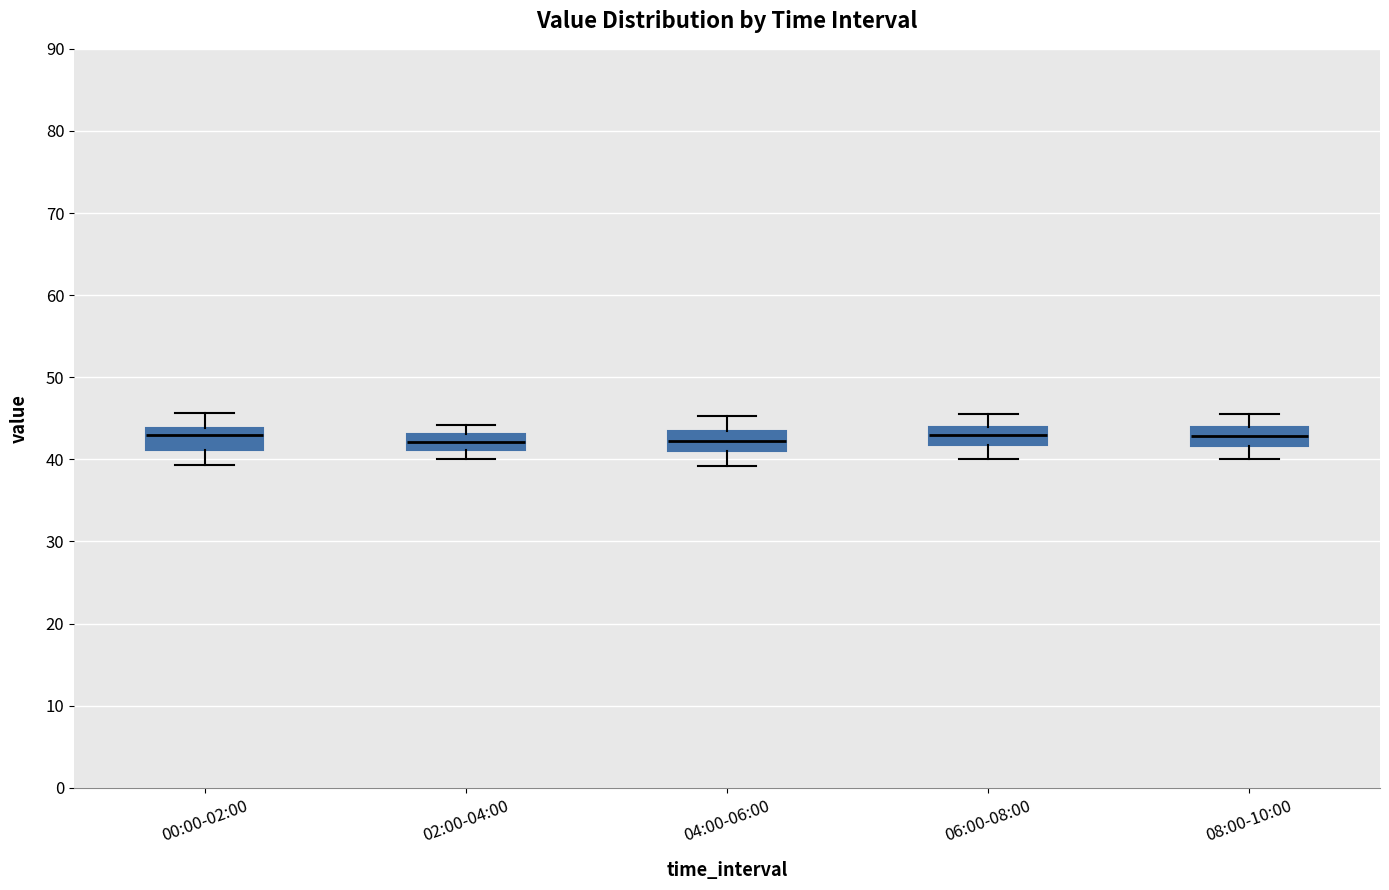

Reading left to right, read every box against the y-axis: the position of its median line, the range the box covers, and the ends of its whiskers. The values are not printed on the chart, so give them approximately, as read against the axis.

00:00-02:00: median 43, box 41 to 44, whiskers 39 to 46
02:00-04:00: median 42, box 41 to 43, whiskers 40 to 44
04:00-06:00: median 42, box 41 to 43, whiskers 39 to 45
06:00-08:00: median 43, box 42 to 44, whiskers 40 to 46
08:00-10:00: median 43, box 42 to 44, whiskers 40 to 46